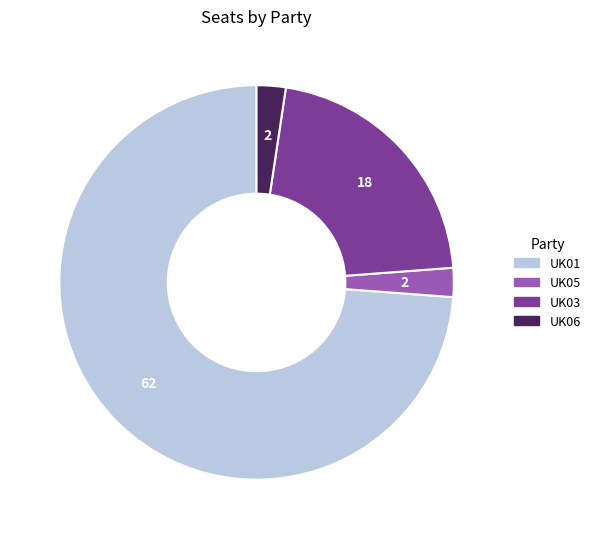

Which slice is the largest?

UK01